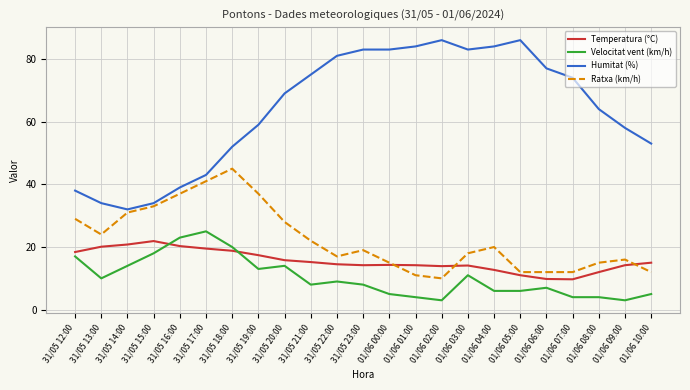

What position from the right is 31/05 12:00?

23